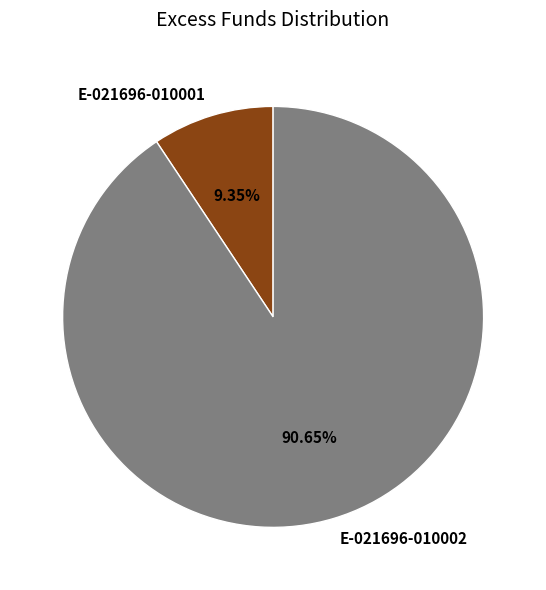

How many slices are in this pie chart?

2